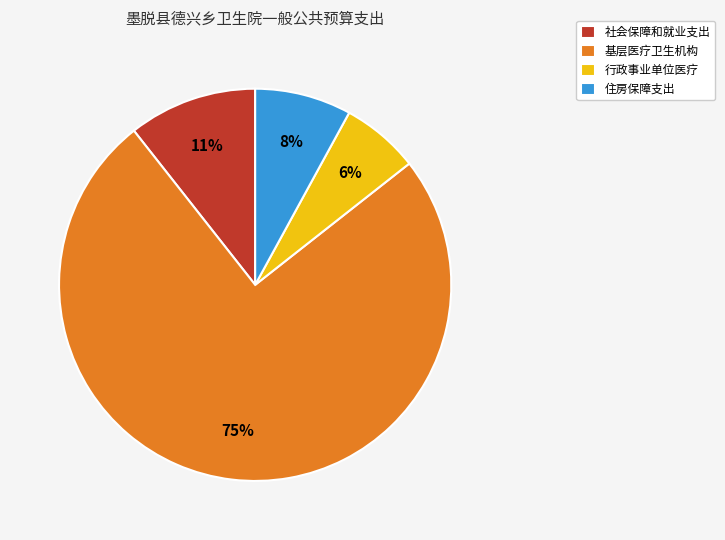

To the nearest percent, what is the difference between the largest and smallest slice percentages?

69%